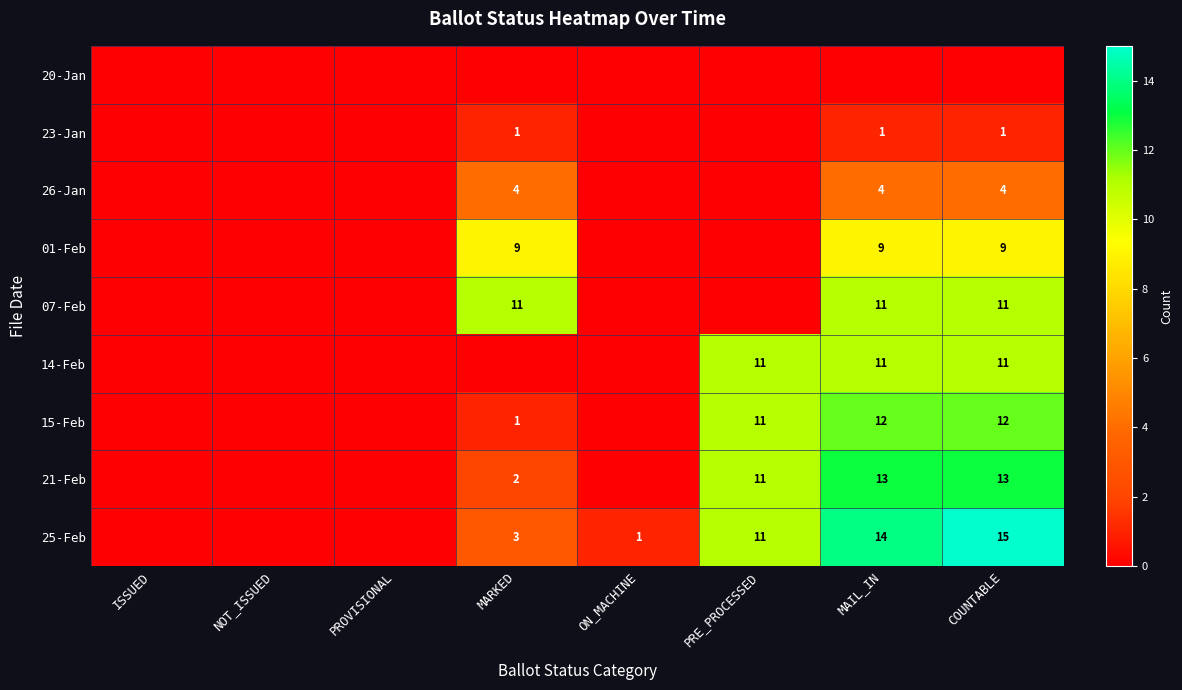

What is the spread (max minus min) of values at PRE_PROCESSED?

11